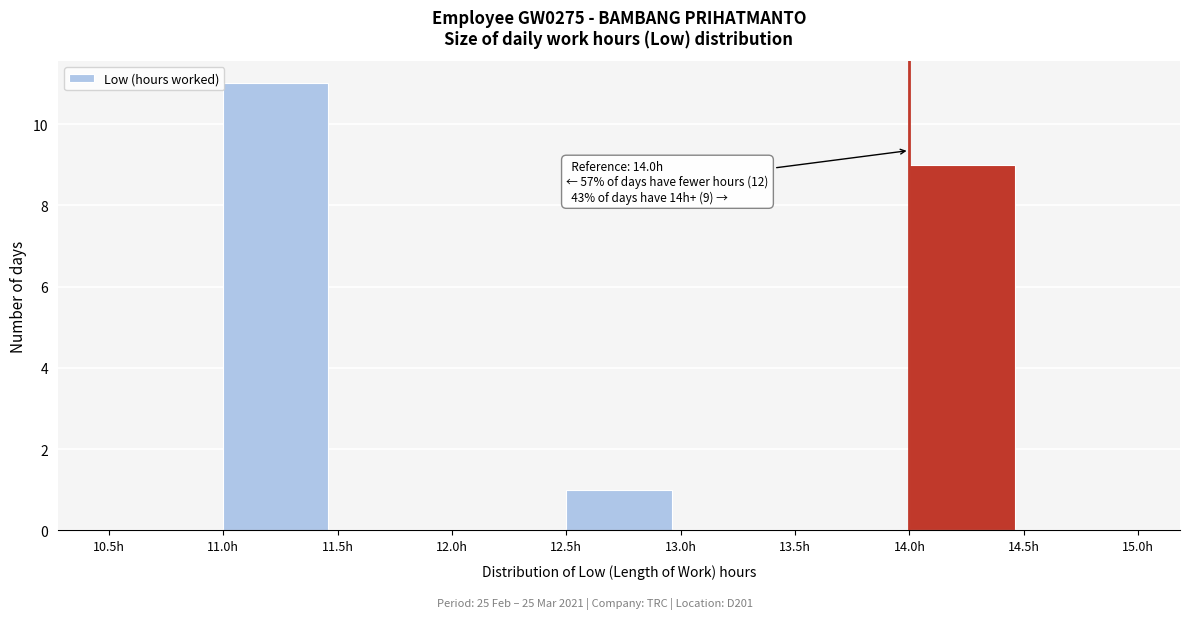

Over which range of the x-axis is the bar tallest?

11.0 to 11.5